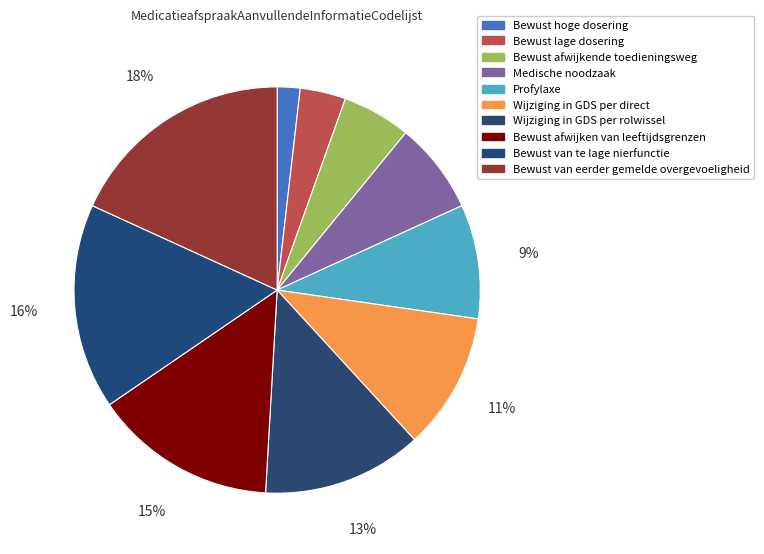

What percentage is NOT represented by Medische noodzaak?

92.7%